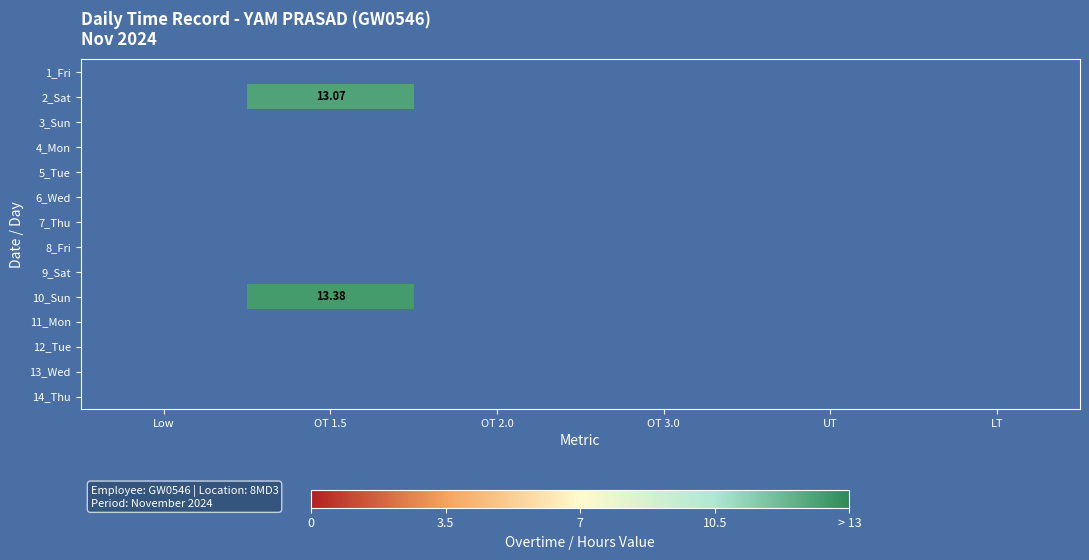

Which has a higher value, OT 2.0 or Low?

Low